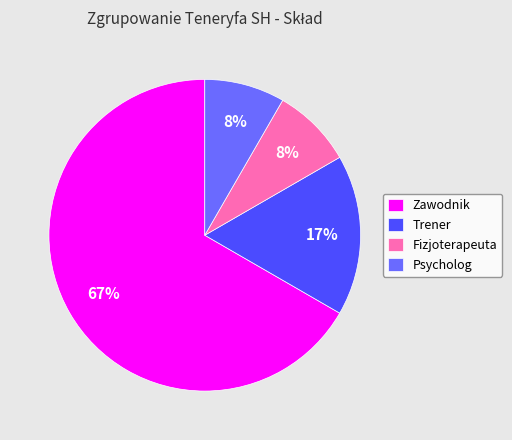

How many slices are in this pie chart?

4